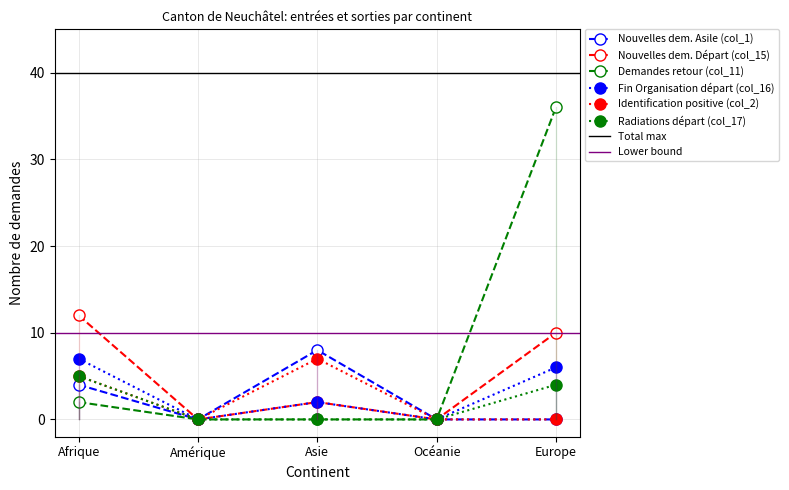

At which category is the sum across all series the highest?

Europe